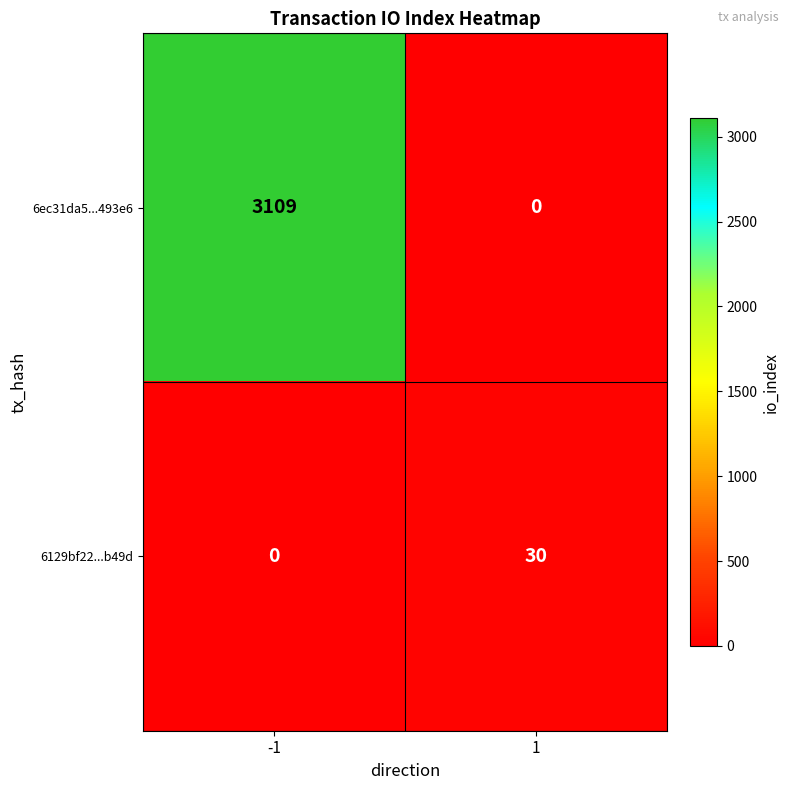

Reading left to right, transcribe all the data shown in this chart.

6ec31da5...493e6: 3109	0
6129bf22...b49d: 0	30